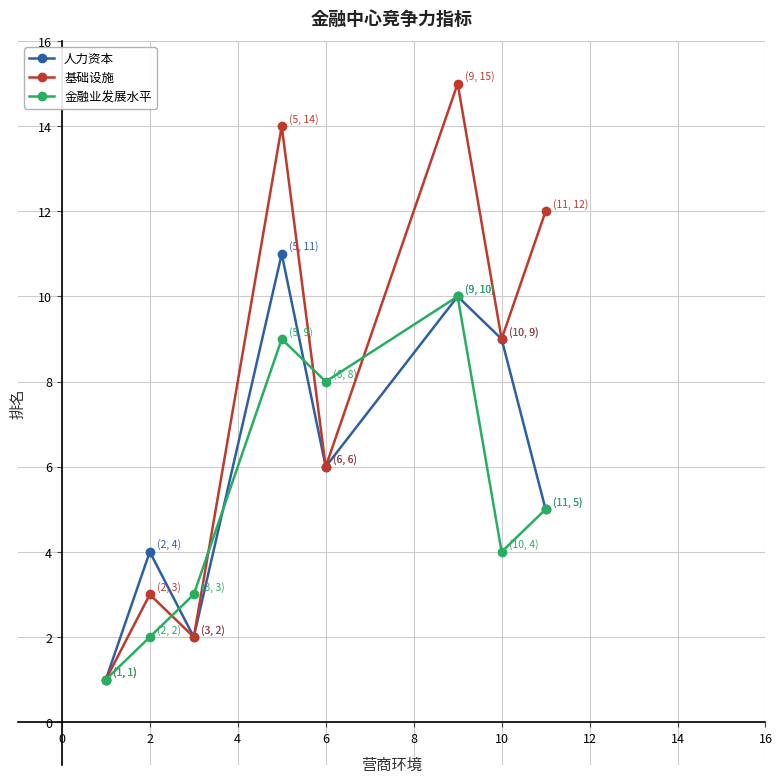

List the series in order of their peak value, highest first.

基础设施, 人力资本, 金融业发展水平